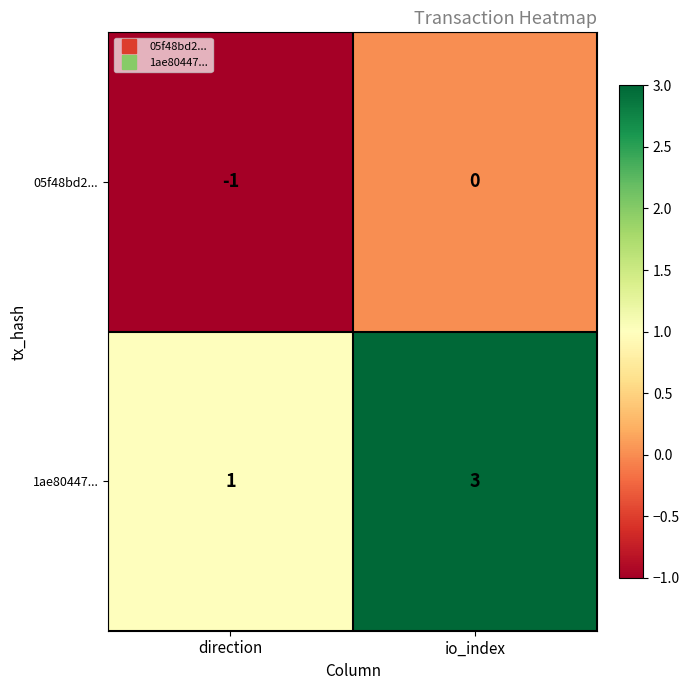

Reading left to right, transcribe all the data shown in this chart.

05f48bd2...: -1	0
1ae80447...: 1	3